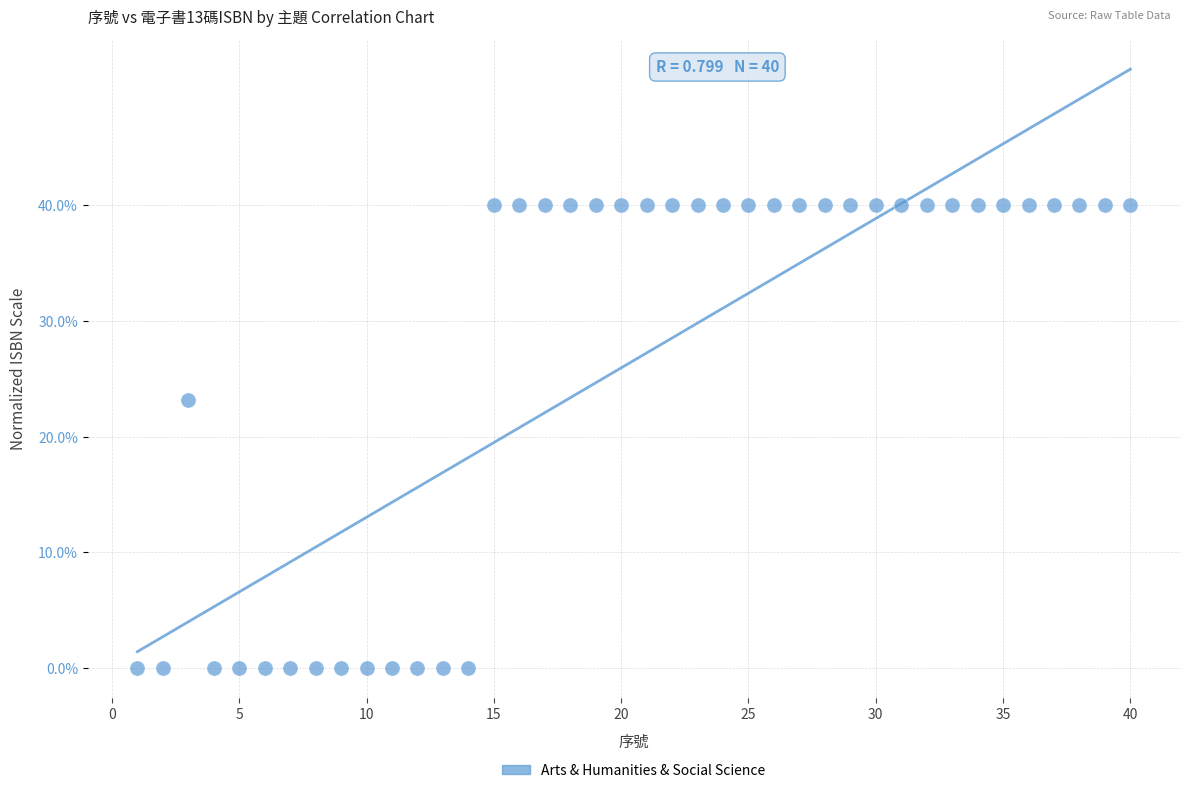

What Y value in the scatter plot is closest to 20?

23.2